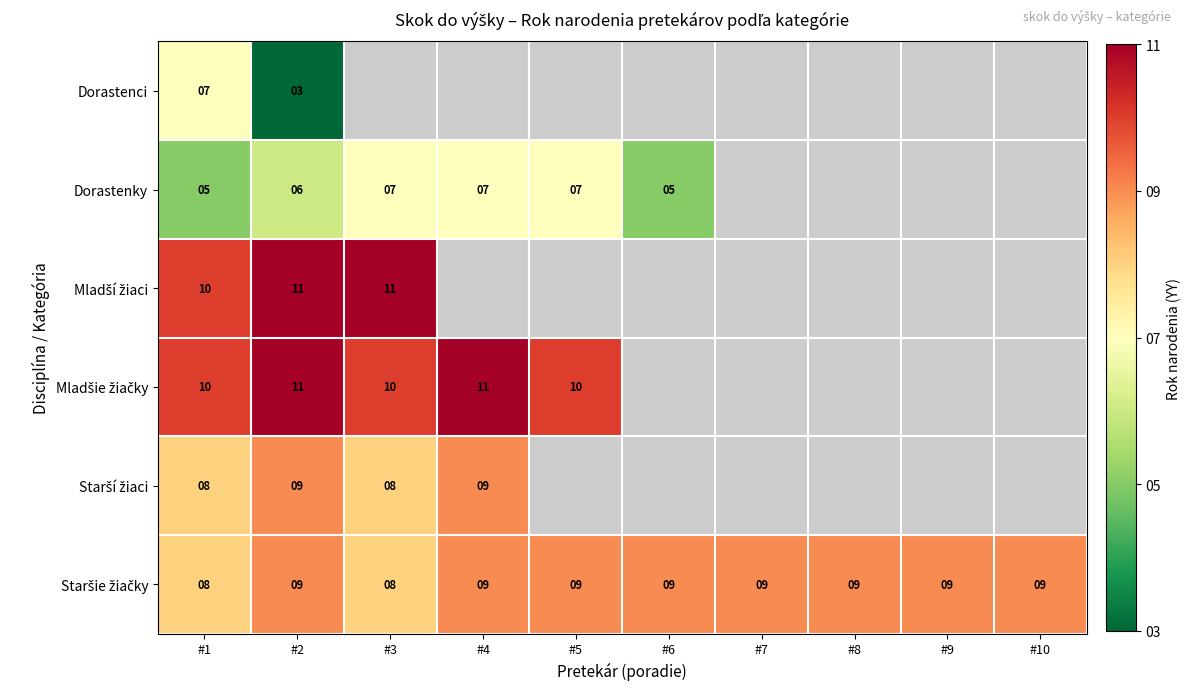

Where is Staršie žiačky nearest to the value 8?

#1